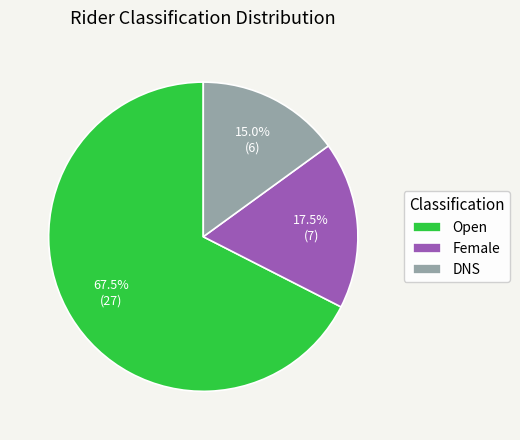

To the nearest percent, what is the difference between the largest and smallest slice percentages?

52%